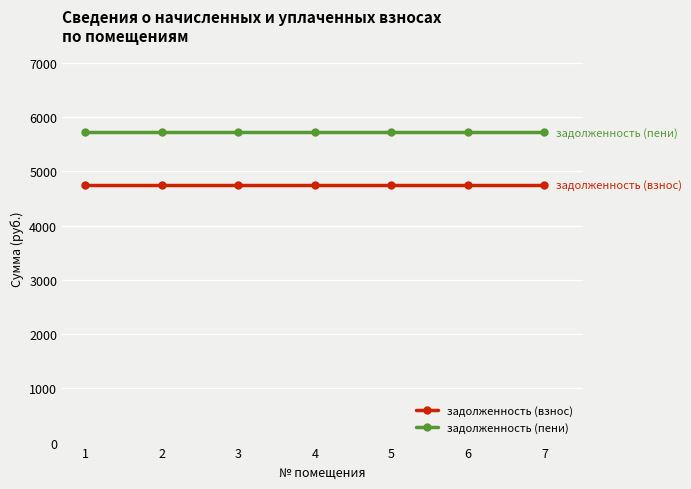

What is the smallest value displayed?

4750.5